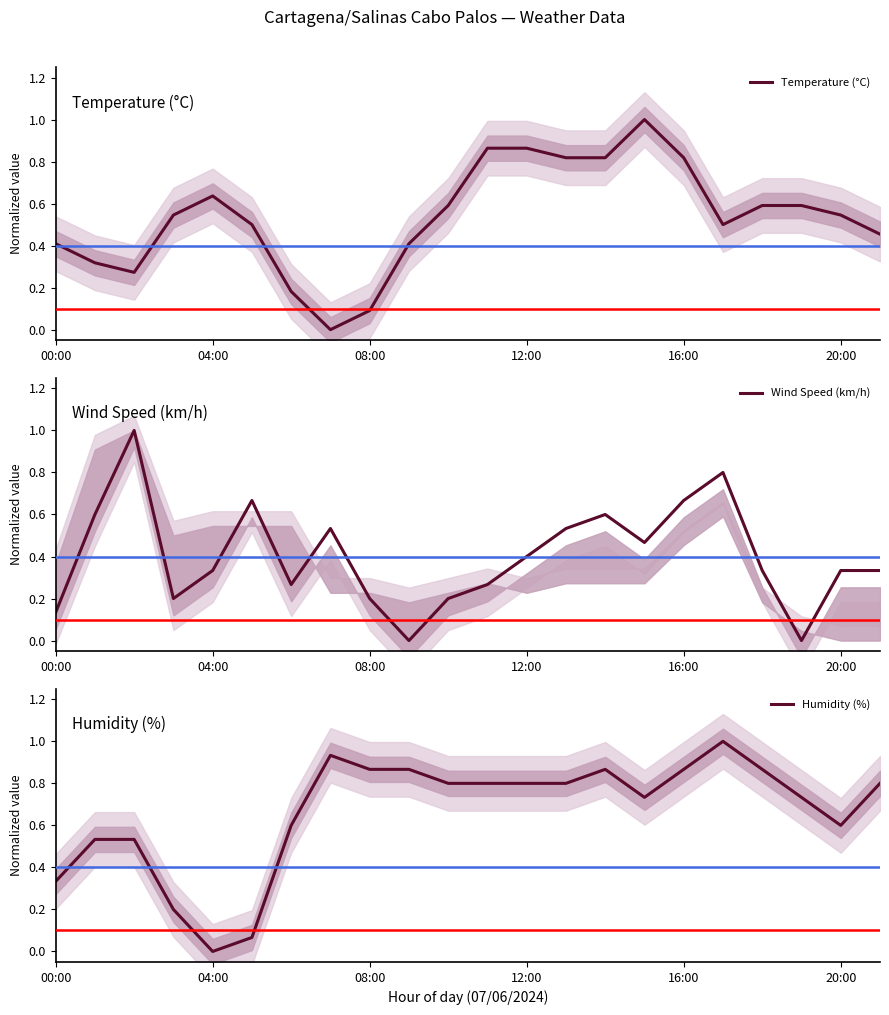

True or false: Humidity (%) has a value of 0.4 at 10.

False